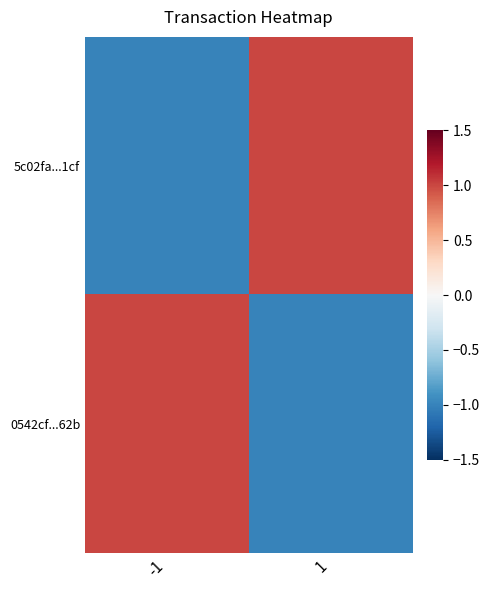

Reading right to left, list all the values displayed in this chart.

5c02fa...1cf: 1=1	-1=-1
0542cf...62b: 1=-1	-1=1